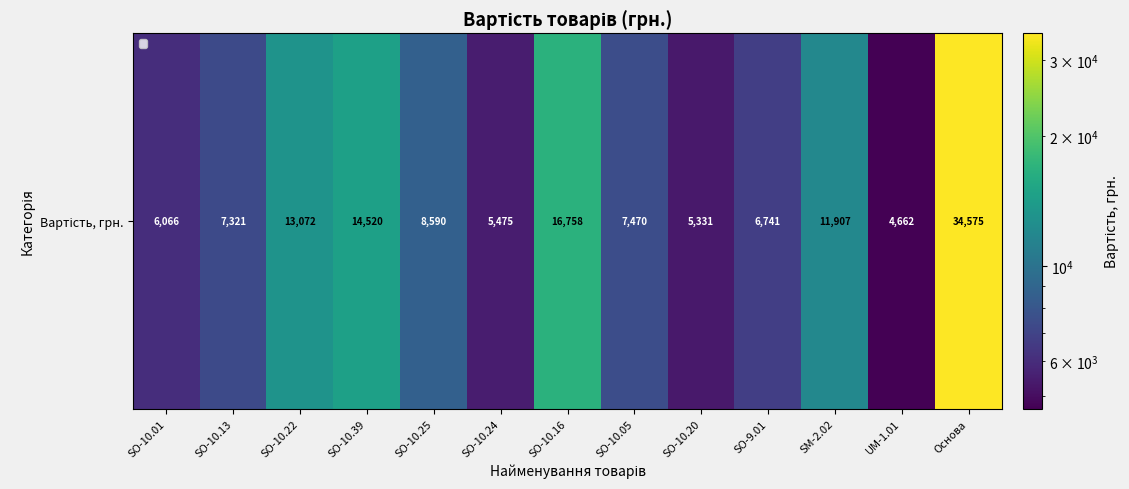

What is the average value?

10960.7